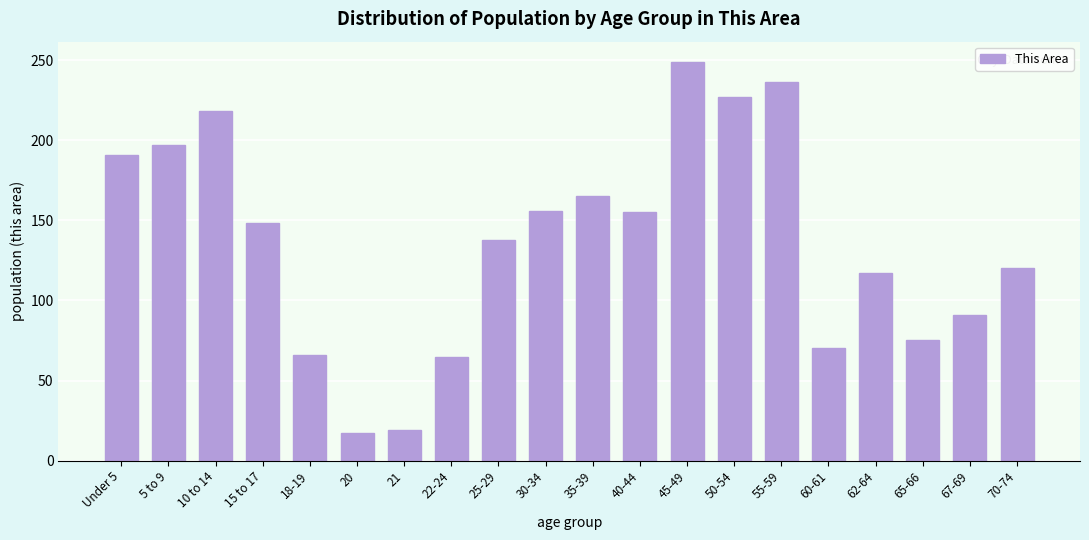

What is the label of the 13th bar from the right?

22-24